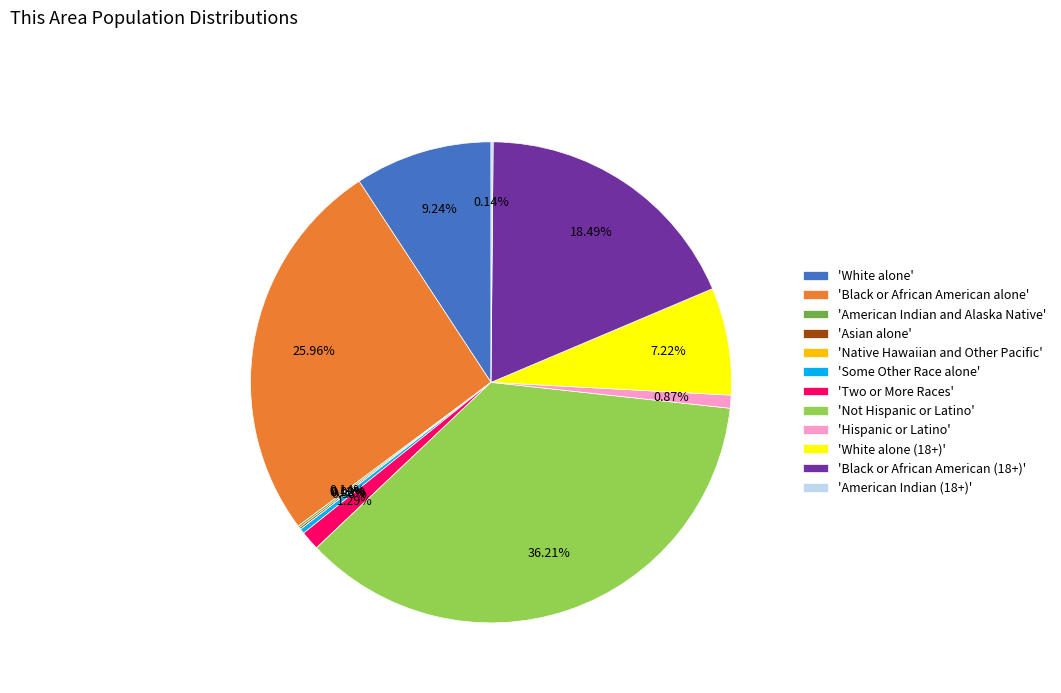

Approximately how many times larger is the value at American Indian (18+) compared to Two or More Races?

0.1